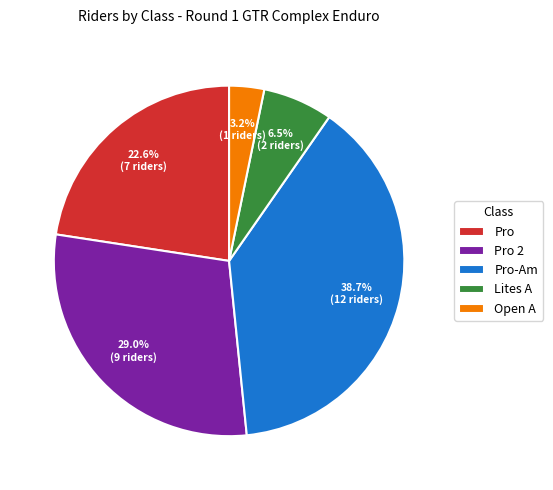

Combined, what portion of the pie is Pro-Am and Lites A?

45.2%